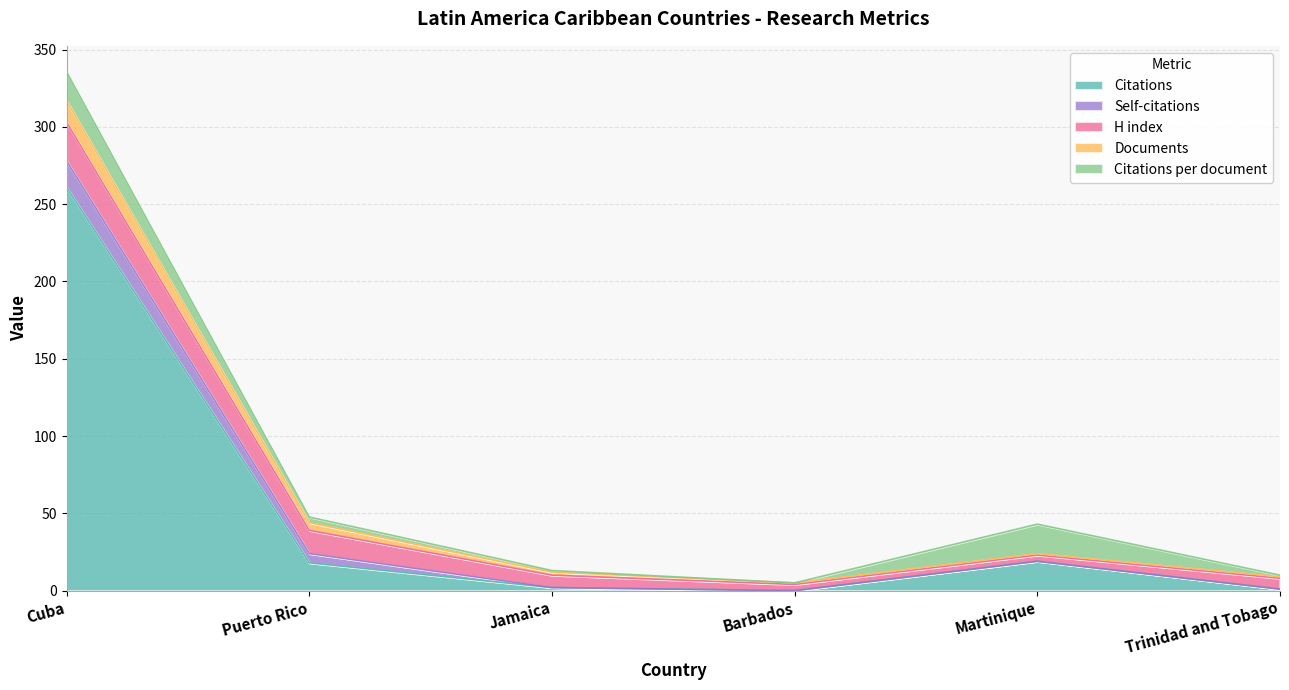

What is the label of the 2nd point from the right?

Martinique